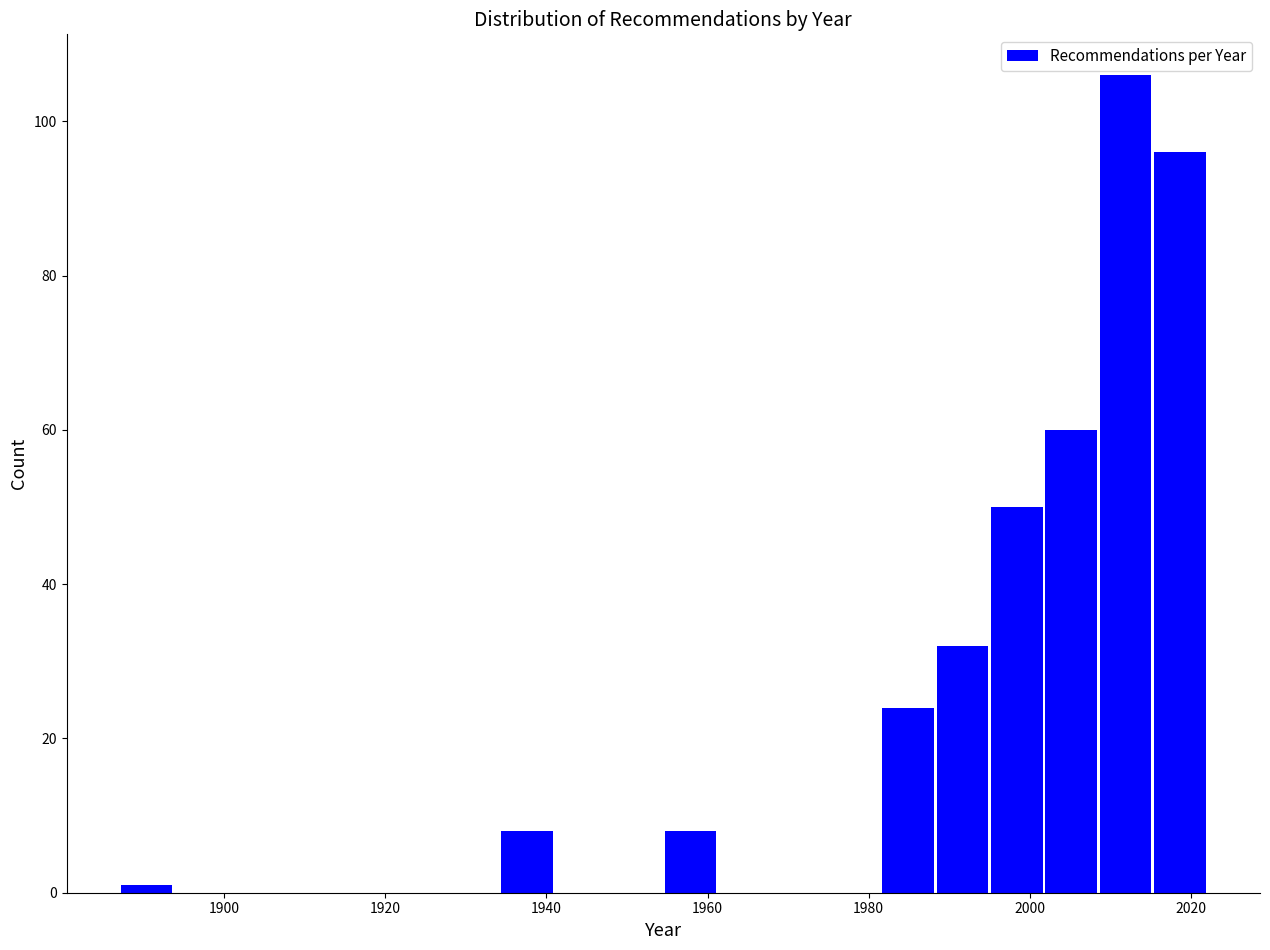

Around what value on the x-axis is the tallest bar? Give the approximate position of its centre, as read against the axis.

2012